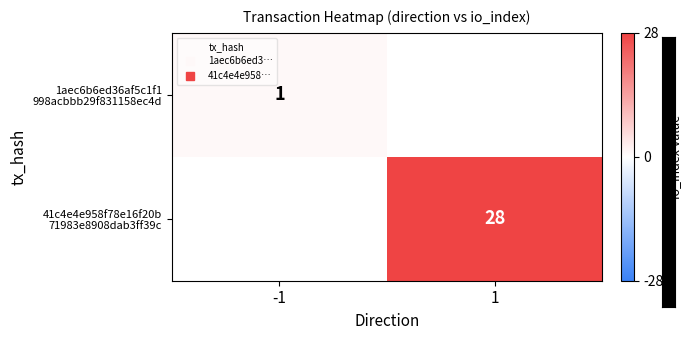

What is the approximate value of 1aec6b6ed36af5c1f1 998acbbb29f831158ec4d at -1?

1.0